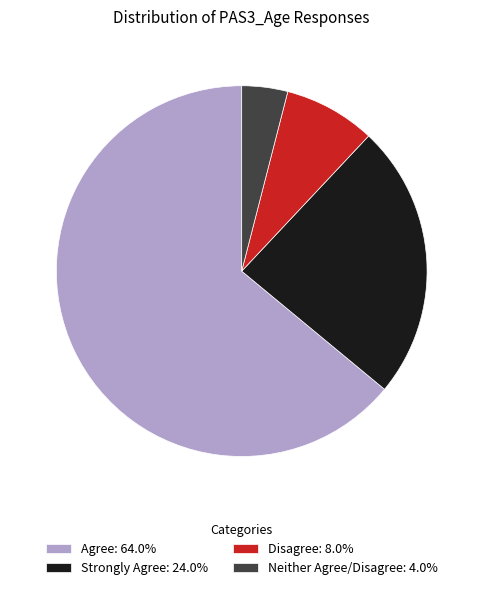

Do Disagree: 8.0% and Agree: 64.0% together represent more than half of the pie?

Yes